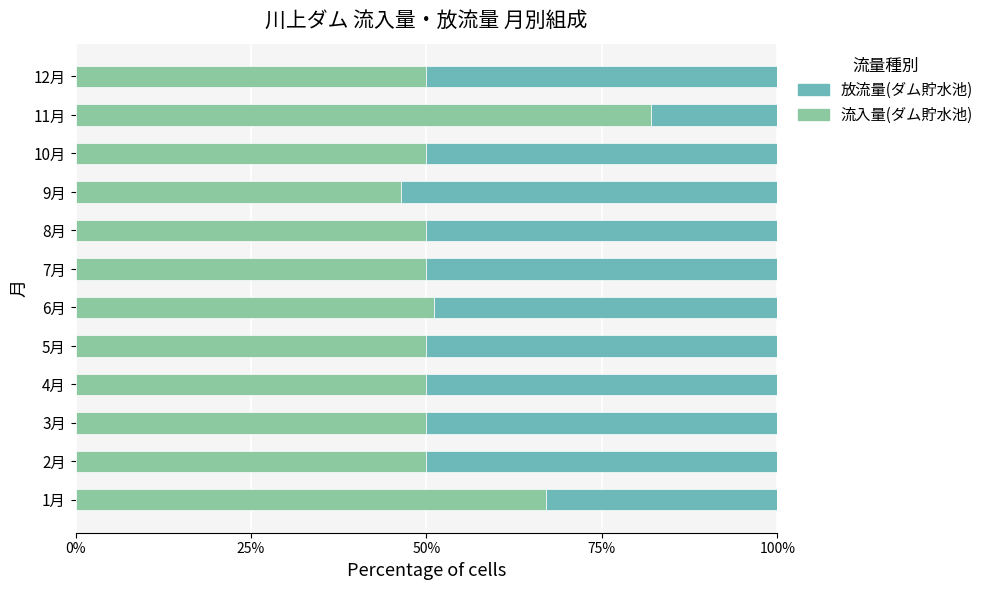

What is the difference between the 流入量(ダム貯水池) values at 9月 and 12月?

3.7